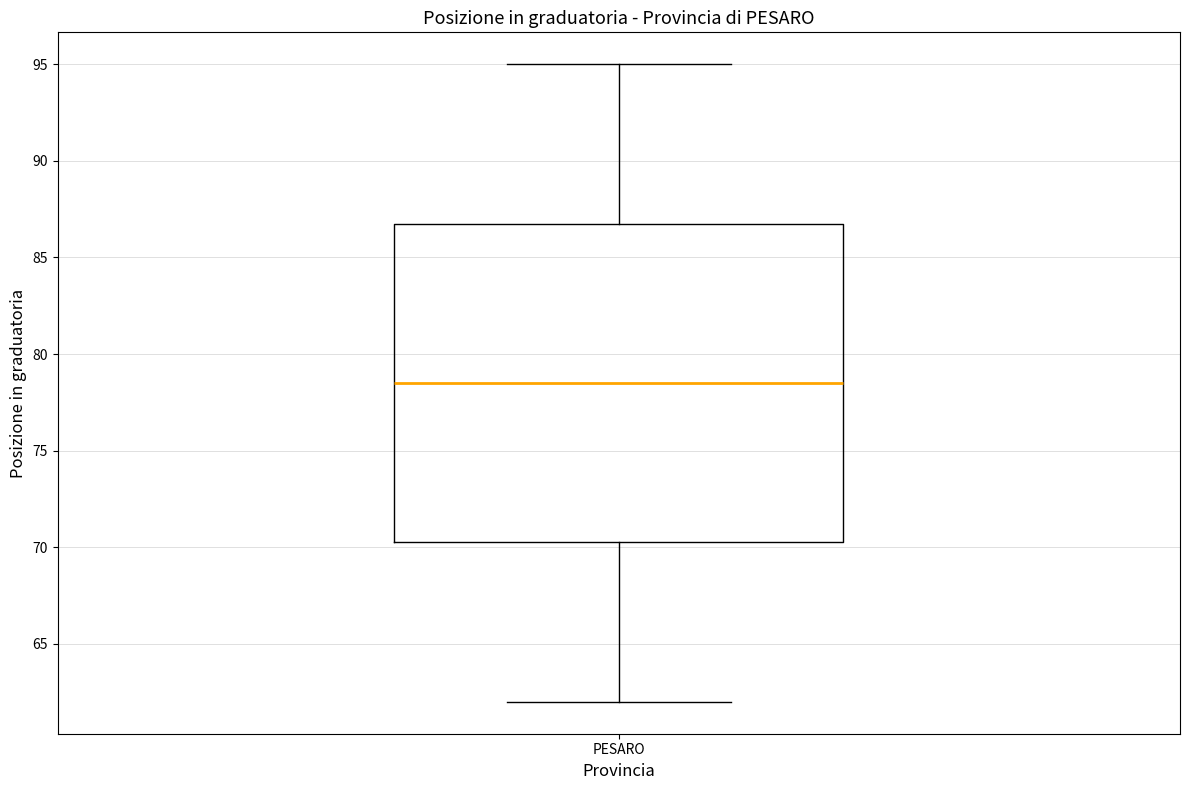

Transcribe this box plot: give where the median line is, the range the box spans, and where the two whiskers end, as read against the y-axis. The values are not printed on the chart, so give them approximately, as read against the axis.

median 78.5, box 70.5 to 87.0, whiskers 62.0 to 95.0